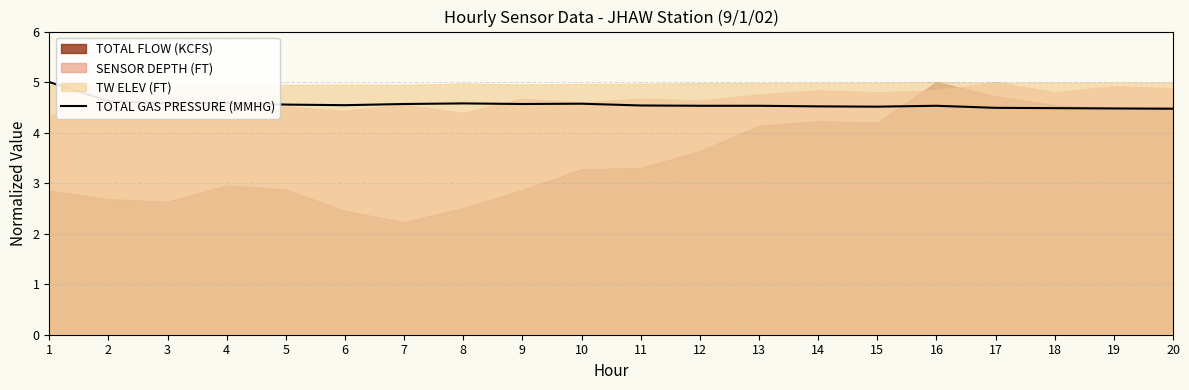

Does the chart have visible grid lines?

Yes